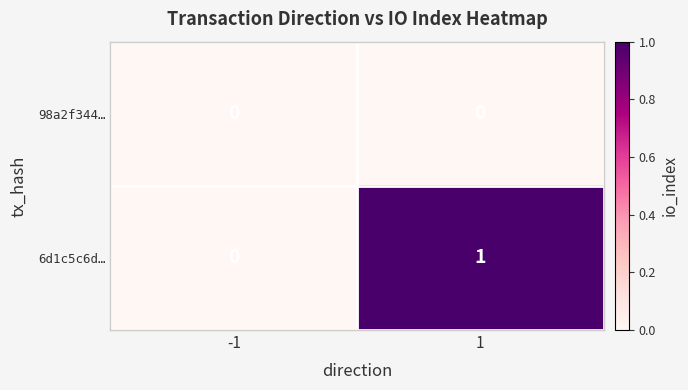

True or false: 6d1c5c6d… has a value of -1 at -1.

False